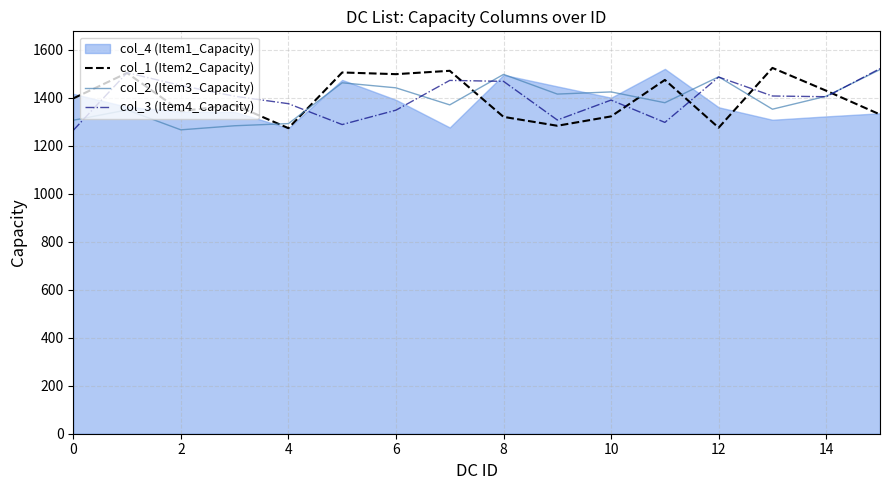

Which category has the highest value in the col_2 (Item3_Capacity) series?

15